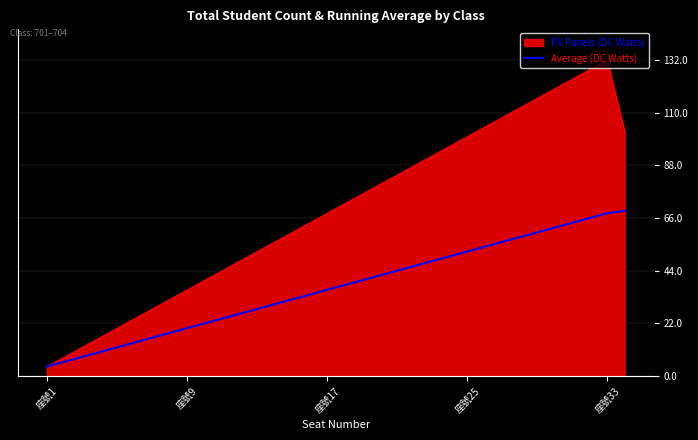

Which series has the largest total across all categories?

PV Panels (DC Watts)